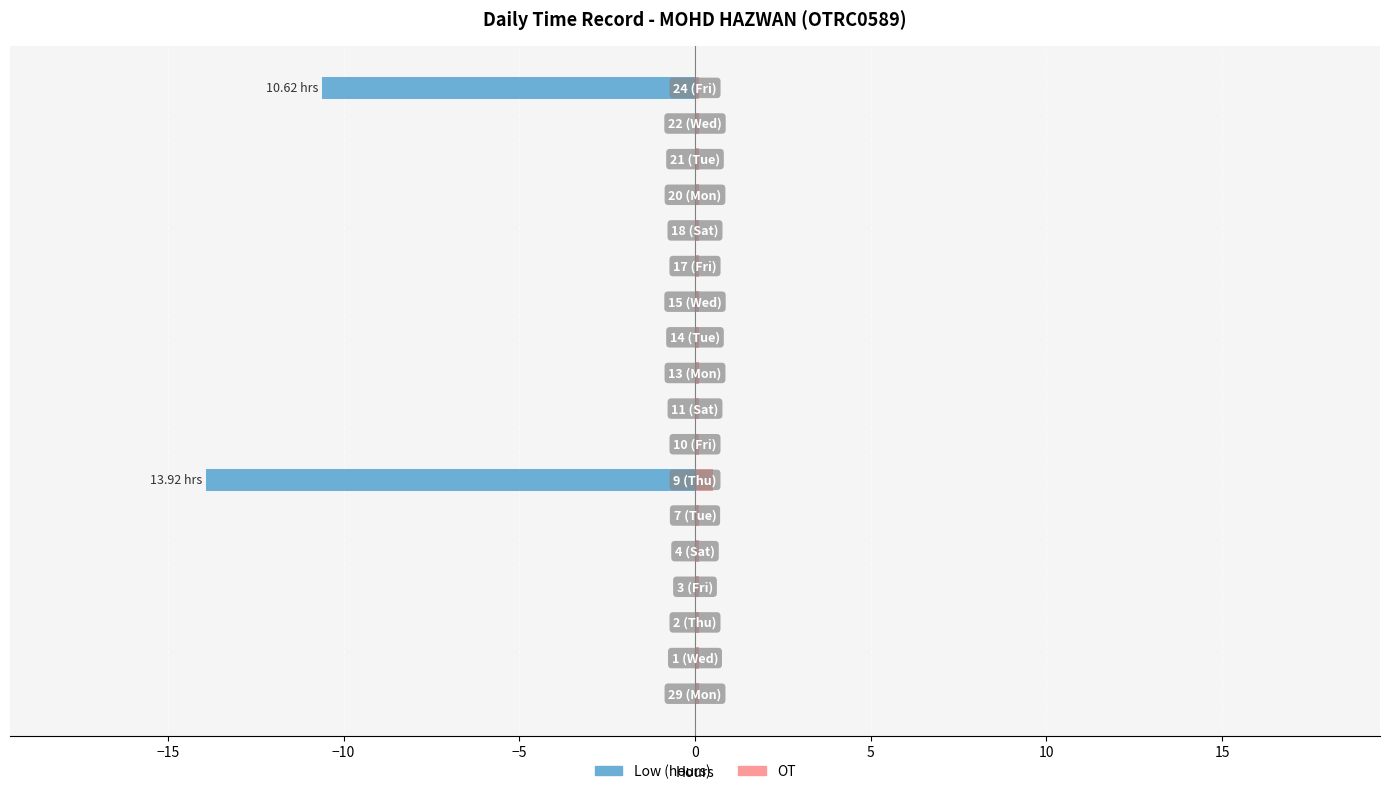

Is the value of OT at 15 greater than the value of Low (hours) at −5?

Yes